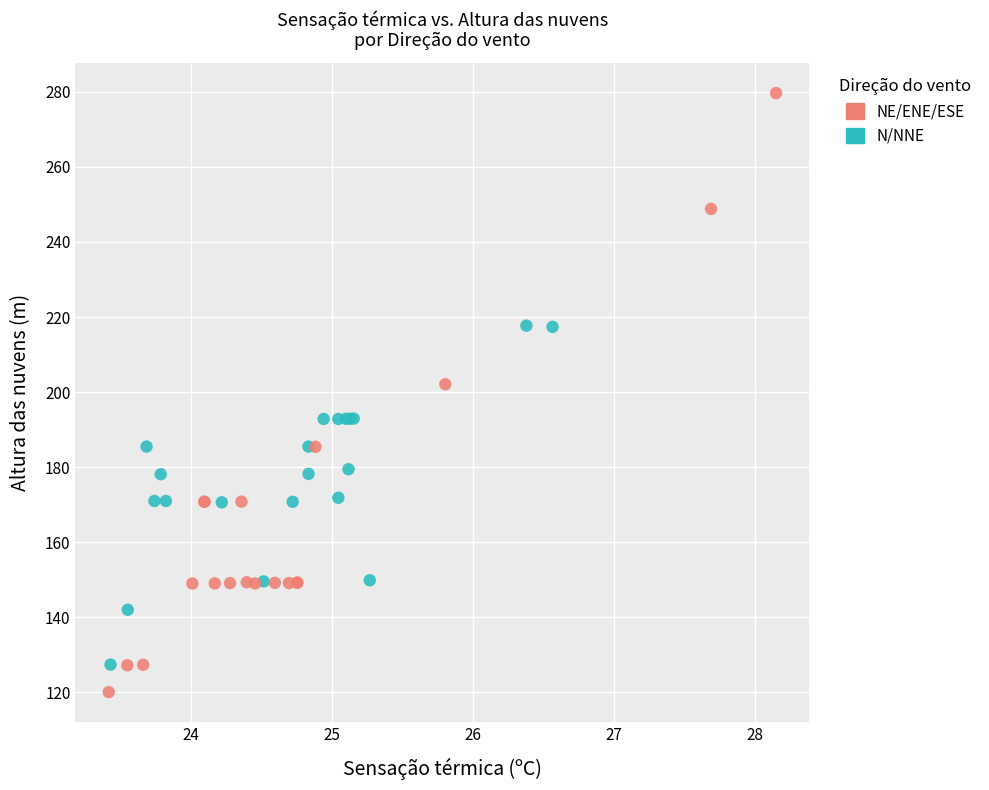

Which series has the widest spread of Y values?

NE/ENE/ESE